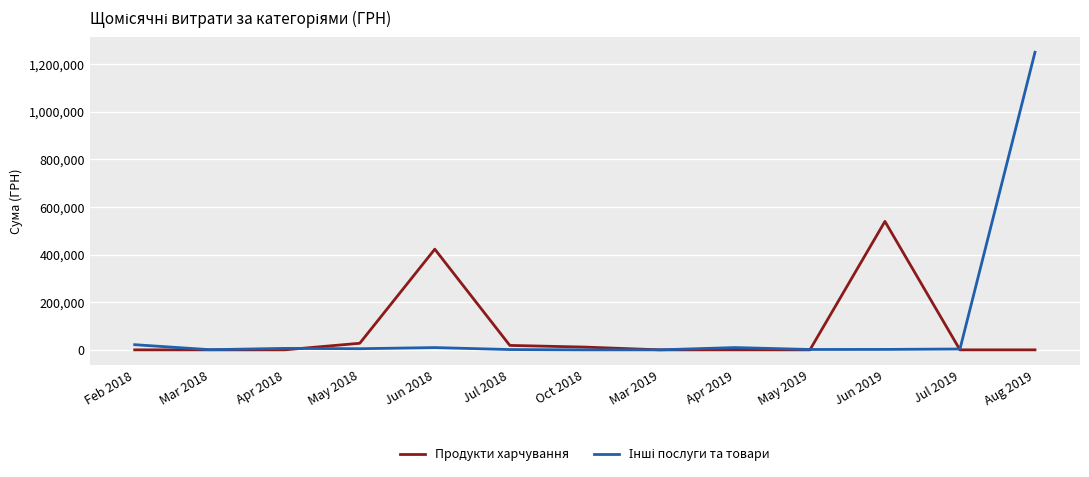

At which label is Продукти харчування closest to 269599?

Jun 2018